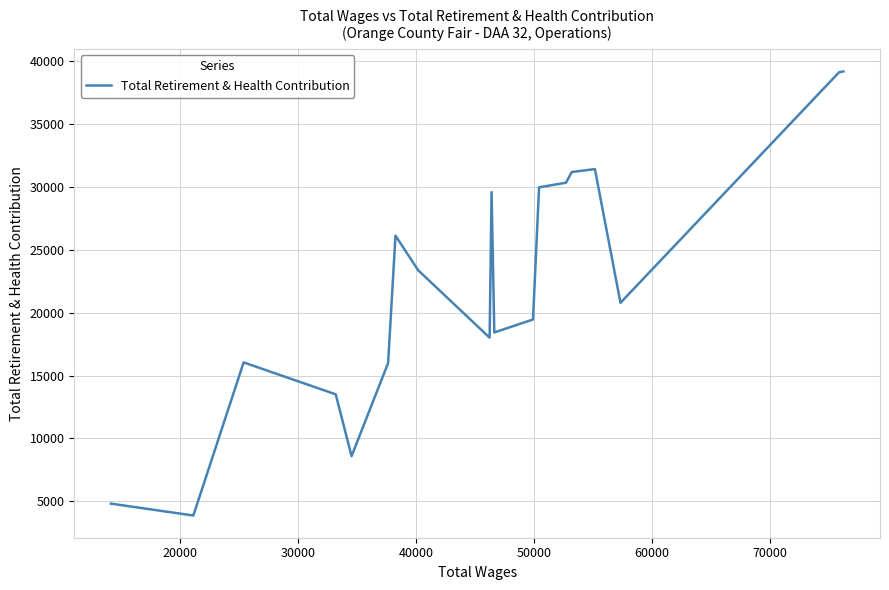

What is the greatest value displayed?

39188